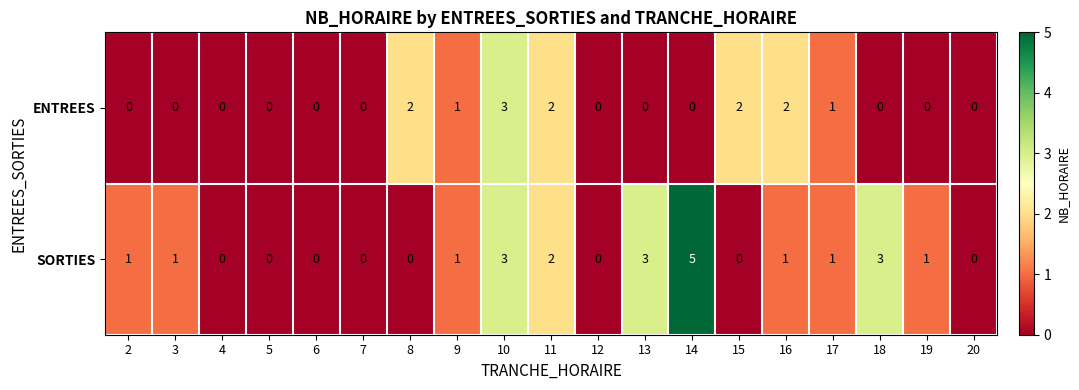

At which category is the sum across all series the highest?

10